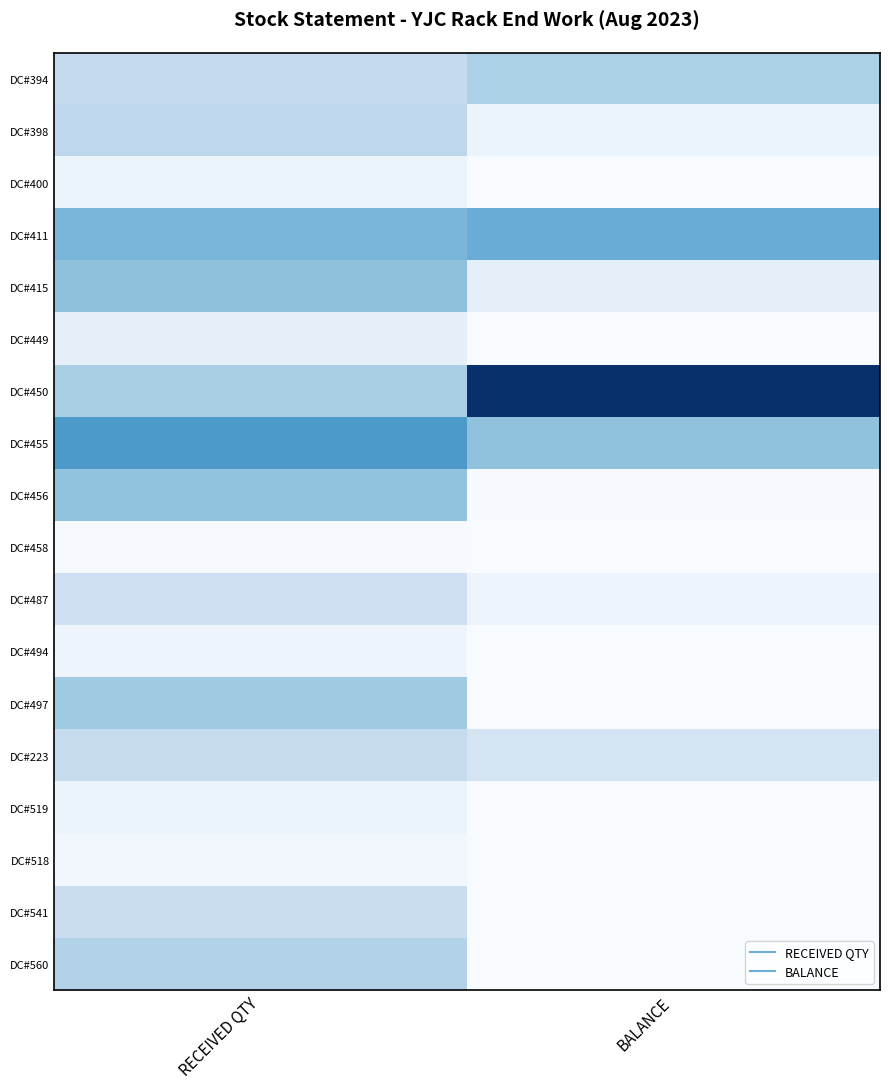

Rank the series by their maximum value, from lowest to highest.

DC#458, DC#518, DC#494, DC#400, DC#519, DC#449, DC#487, DC#541, DC#223, DC#398, DC#560, DC#394, DC#497, DC#456, DC#415, DC#411, DC#455, DC#450